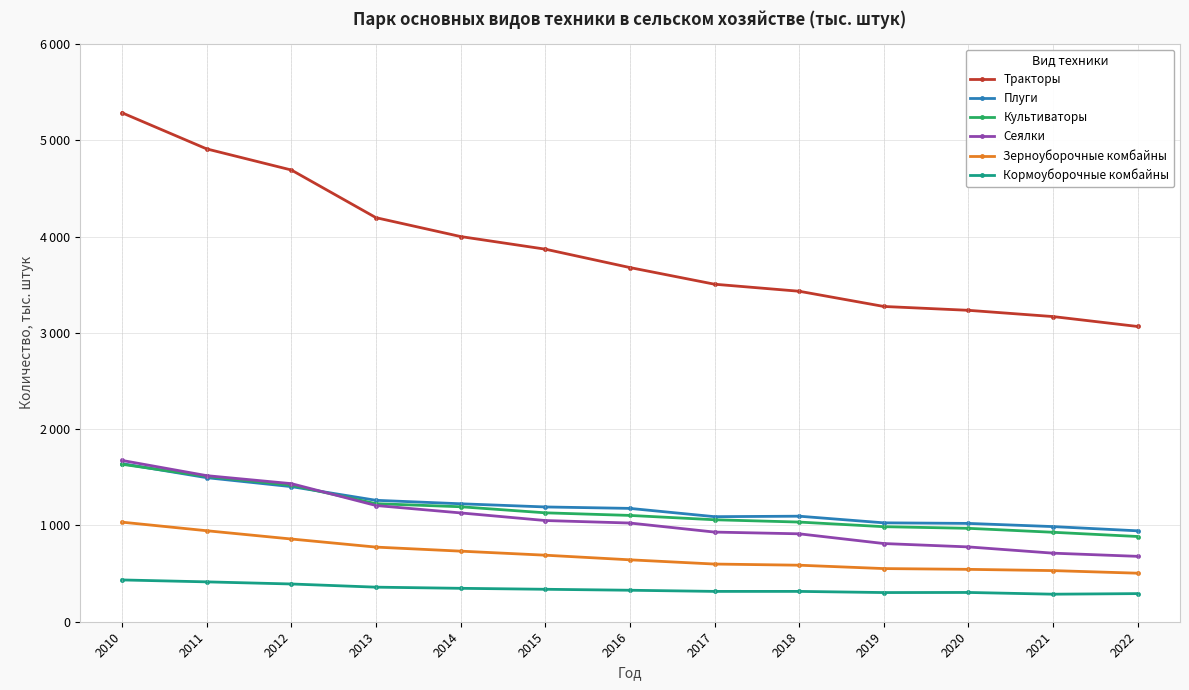

What is the minimum value shown in the chart?

286